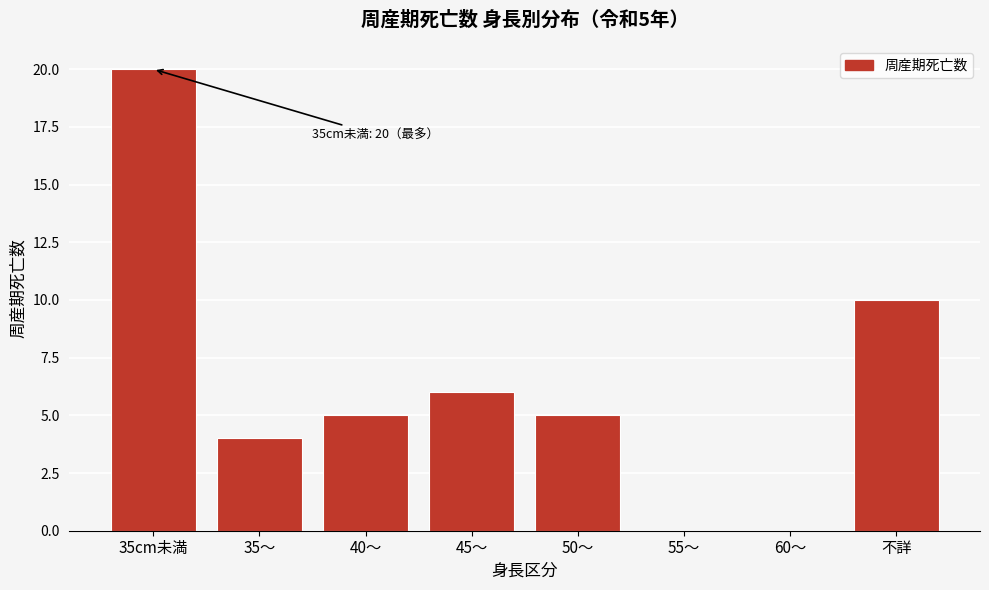

Reading right to left, what are all the values shown in this chart?

不詳=10	60～=0	55～=0	50～=5	45～=6	40～=5	35～=4	35cm未満=20